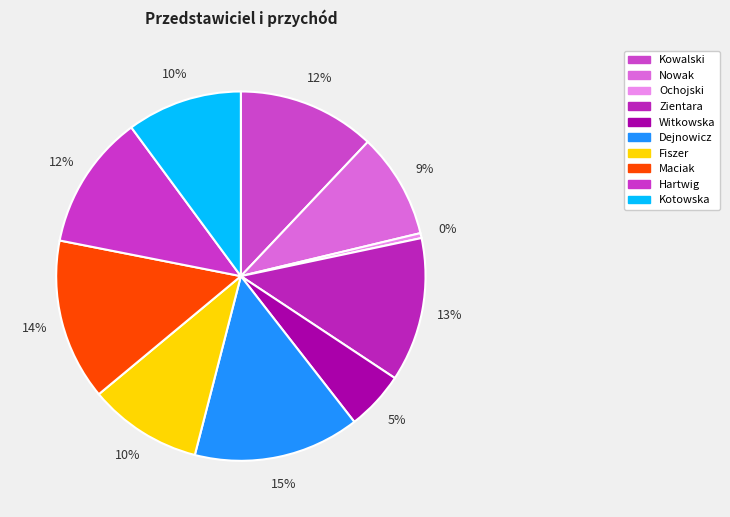

To the nearest percent, what percentage of the pie is Kowalski?

12%